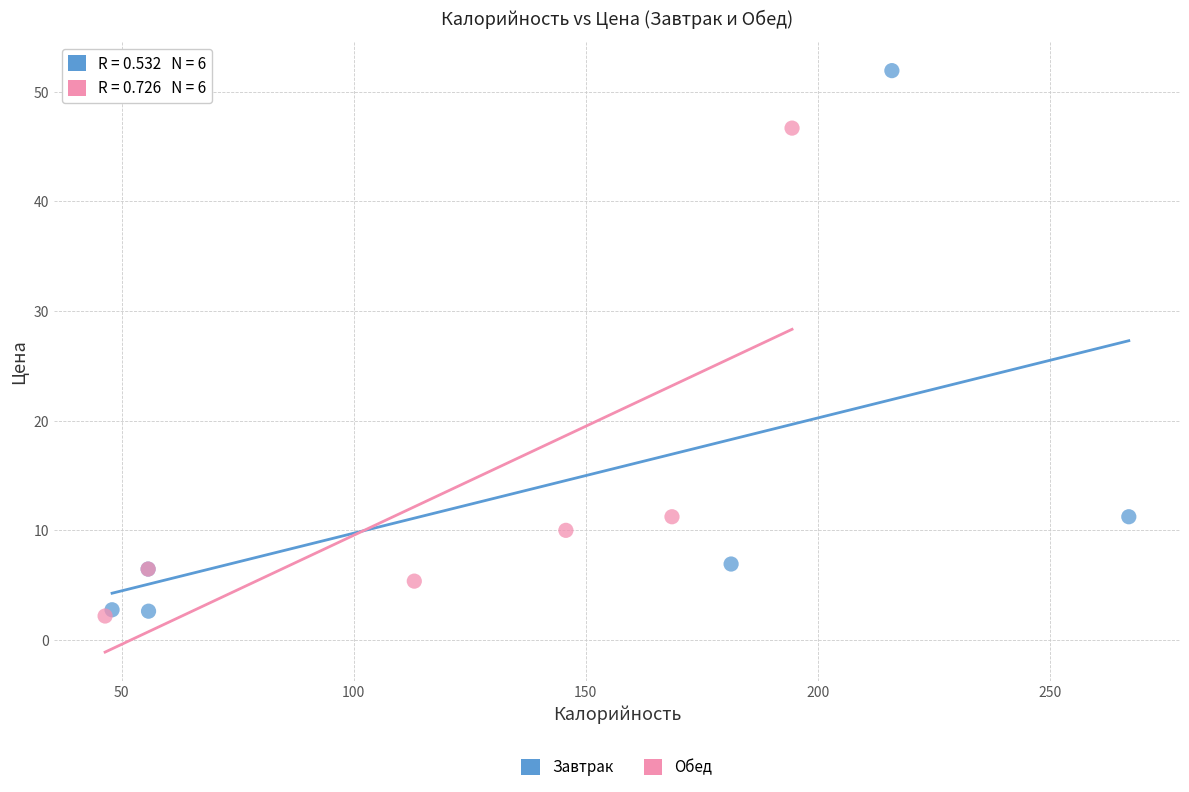

Which series reaches the maximum Y coordinate?

Завтрак